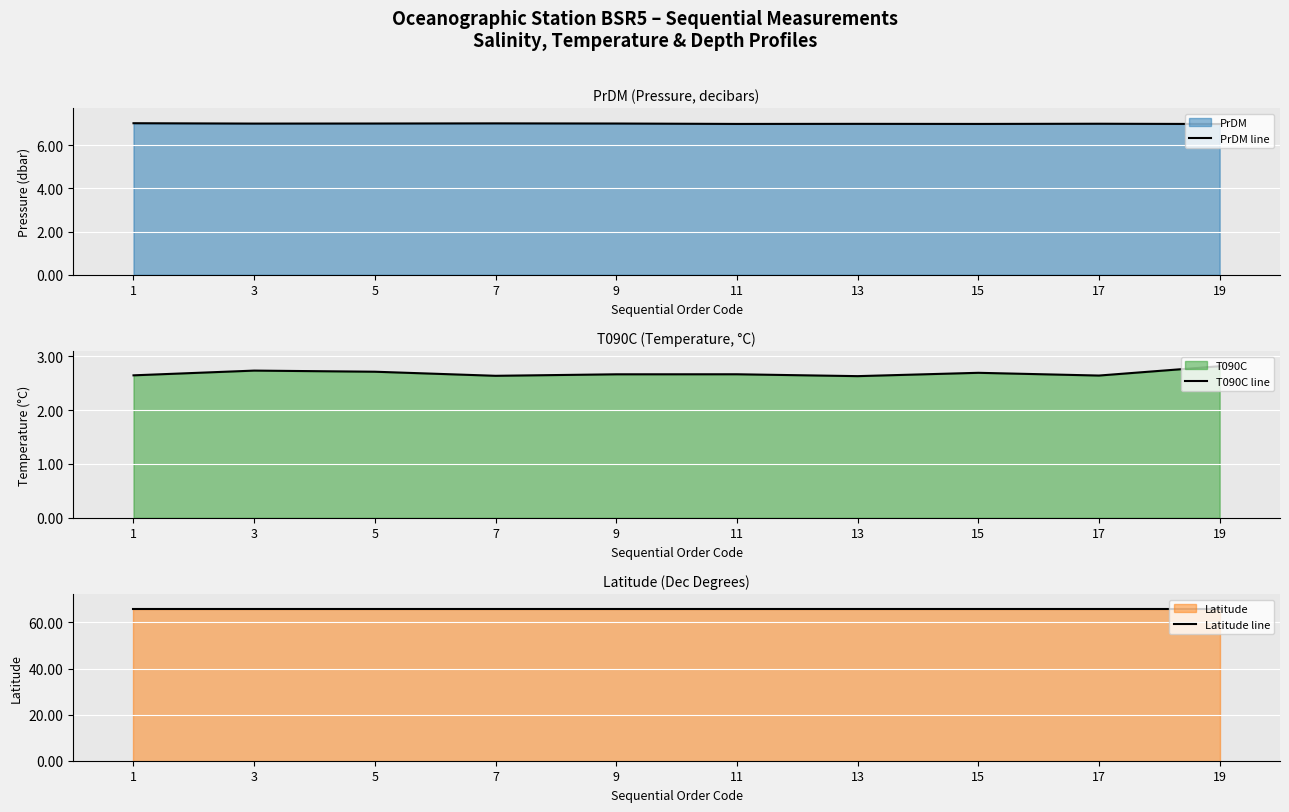

Count the PrDM line values in the range 6 to 7.

5